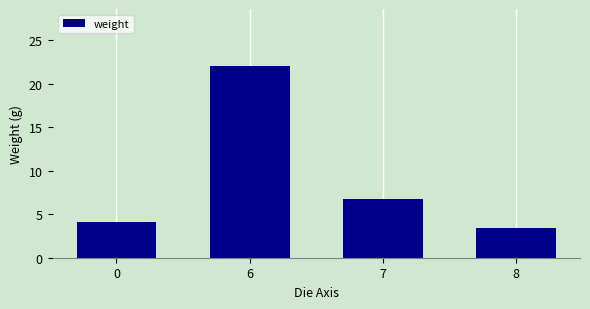

Count the number of data series in this chart.

1